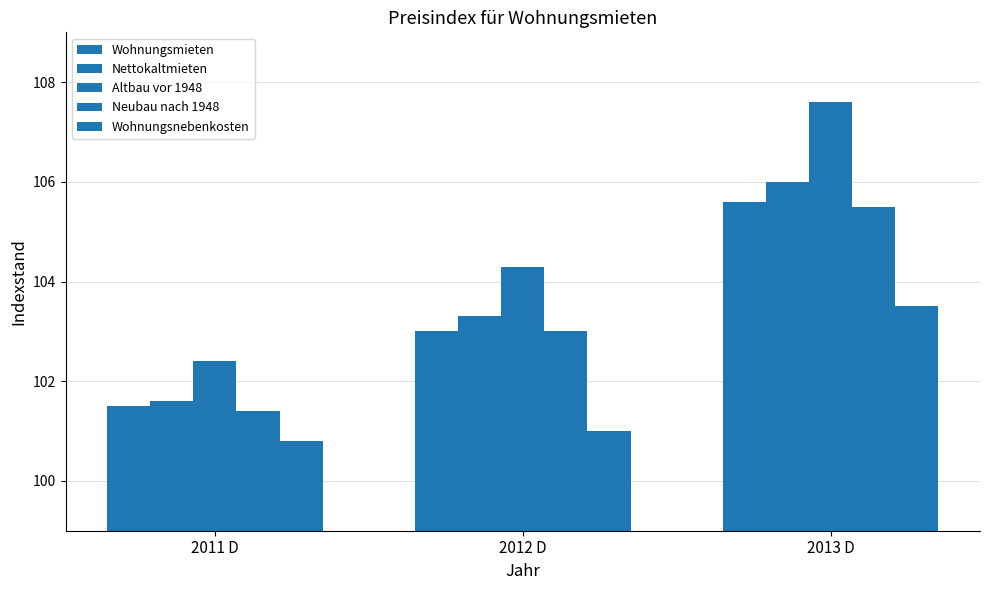

Which category has the lowest value in the Altbau vor 1948 series?

2011 D